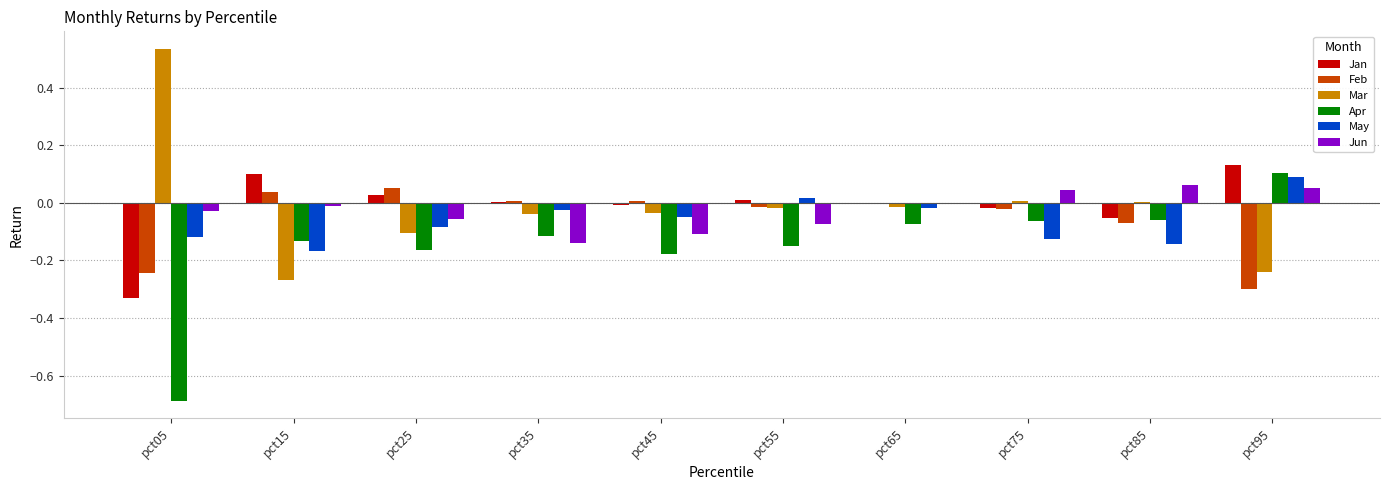

Which category has the highest value in the Apr series?

pct95